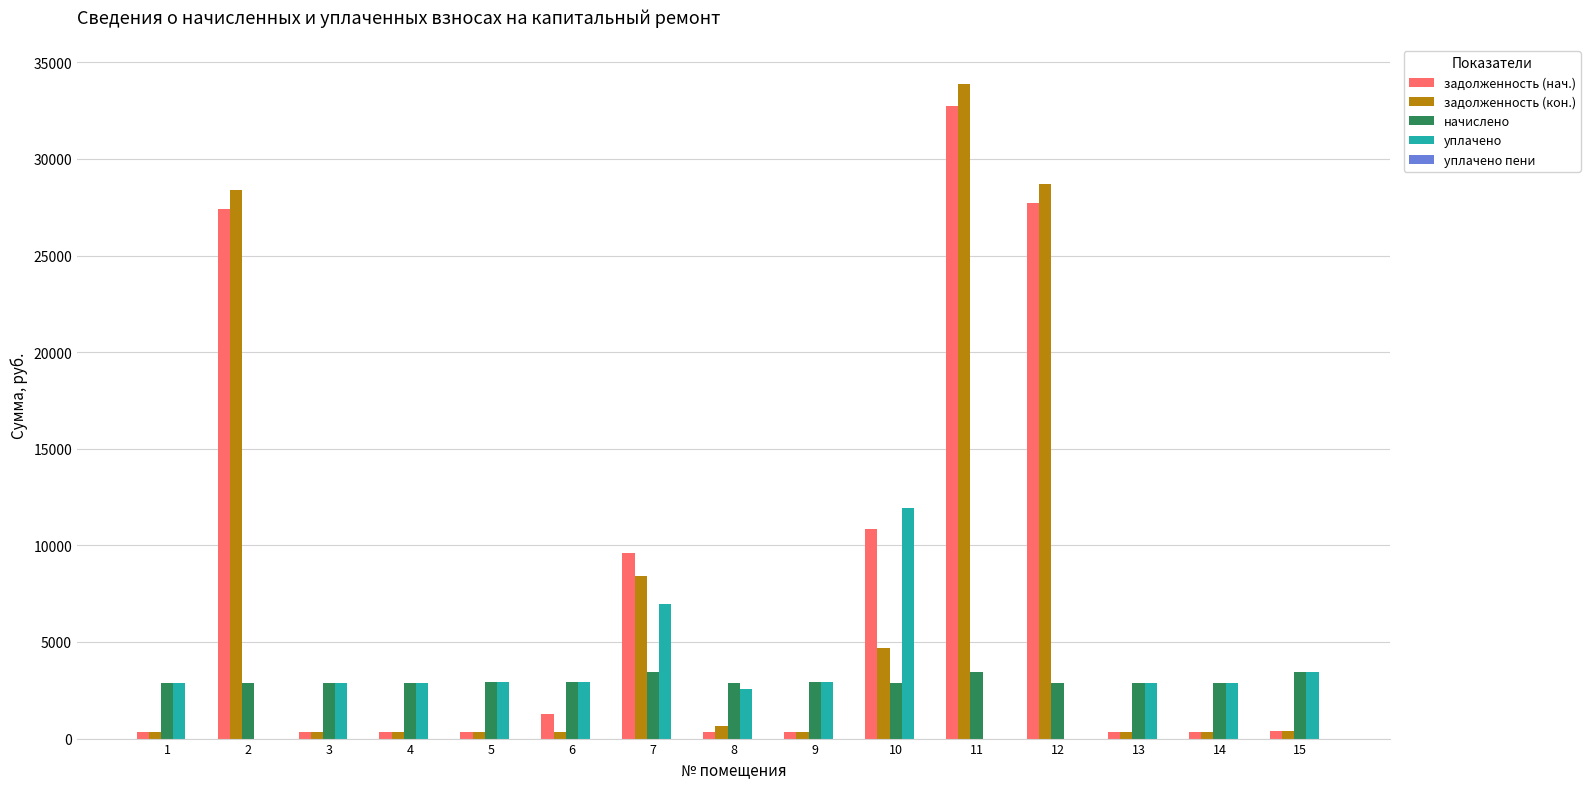

The value of задолженность (кон.) at 11 is 51601.0. True or false?

False